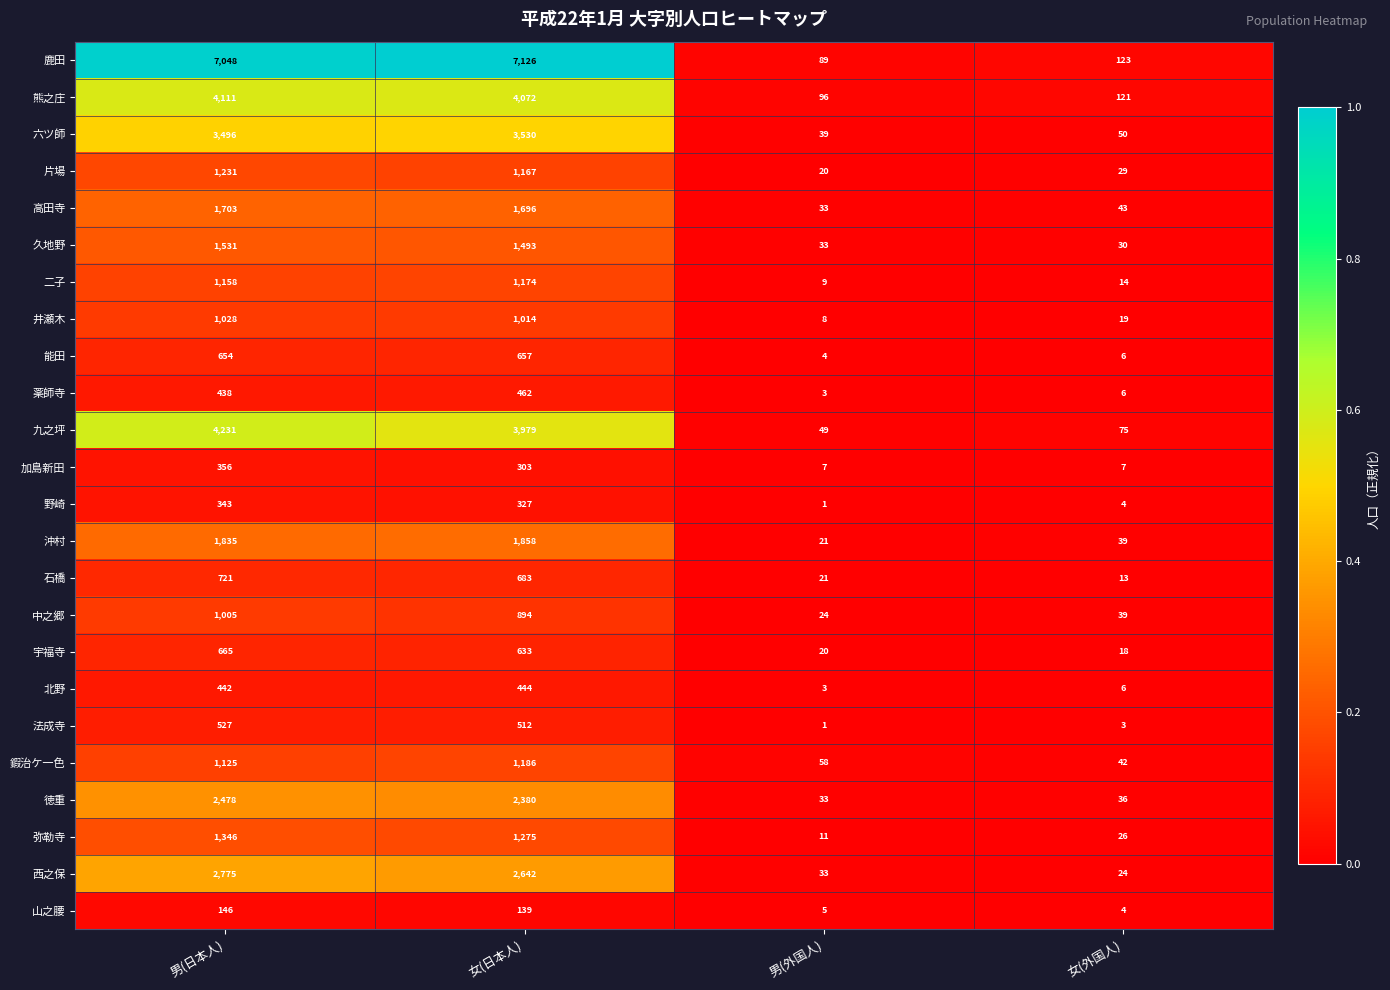

Is it true that 熊之庄 equals 121 at 女(外国人)?

True